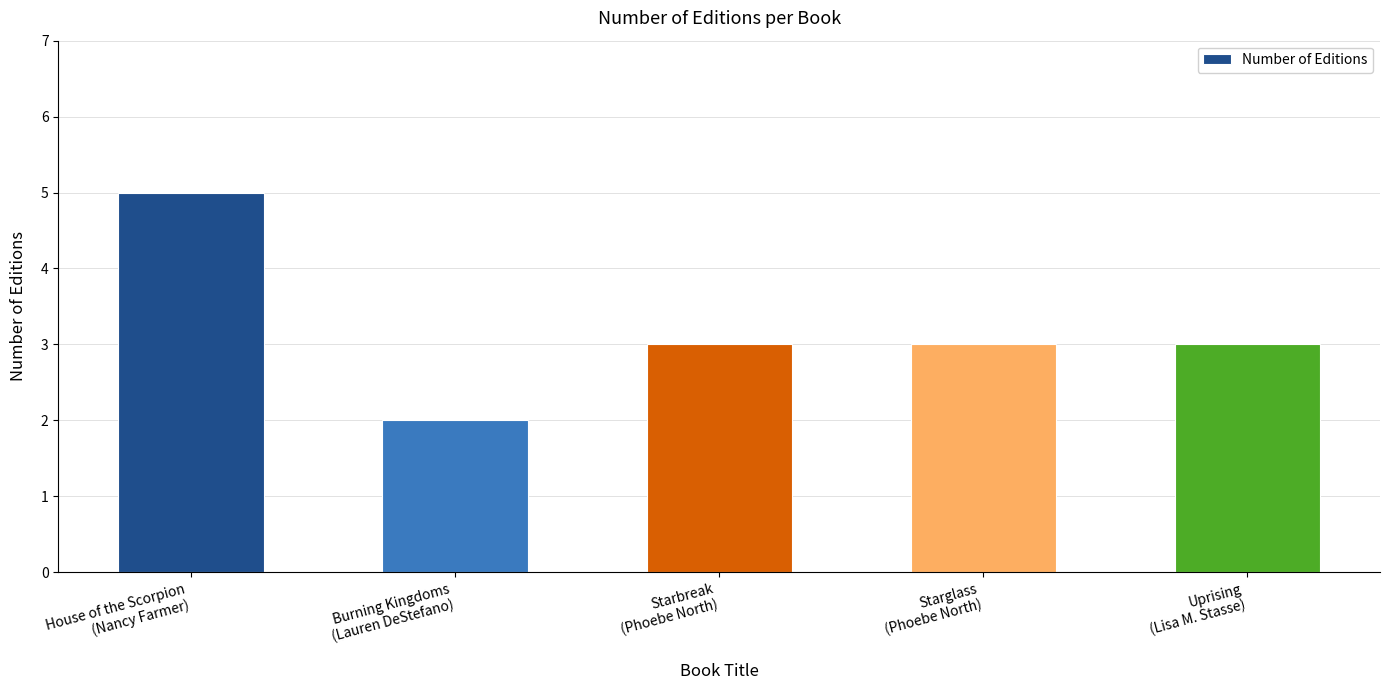

What is the minimum value shown in the chart?

2